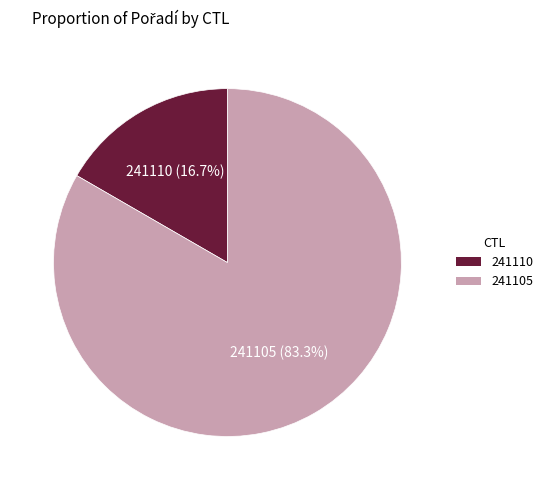

True or false: 241105 accounts for 95% of the total.

False